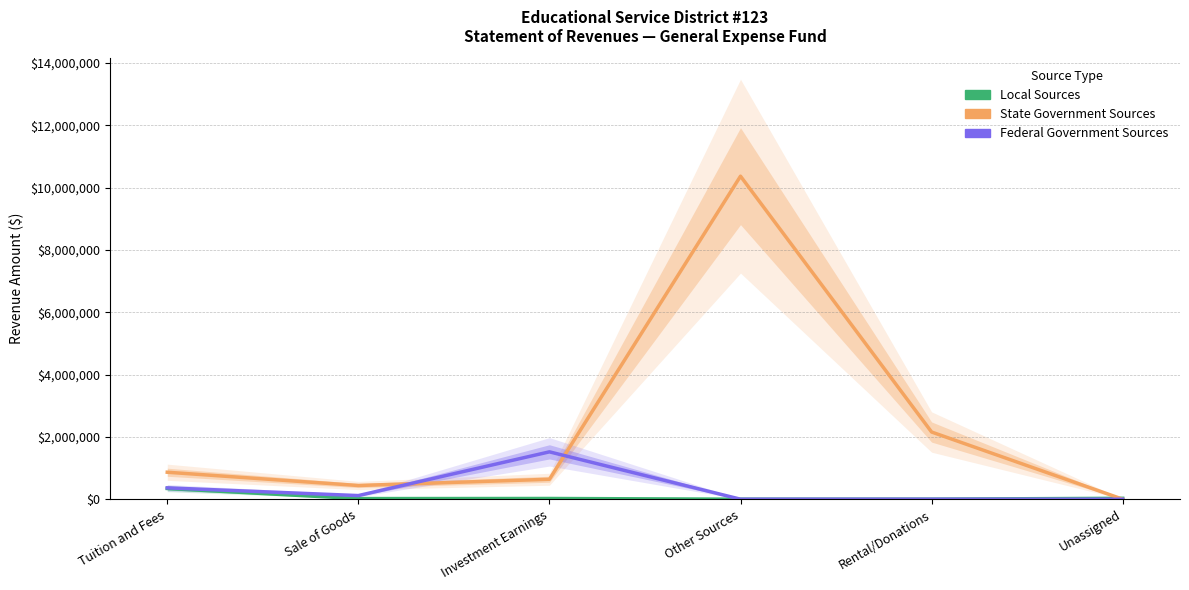

What are all the series names shown in the legend?

Local Sources, State Government Sources, Federal Government Sources